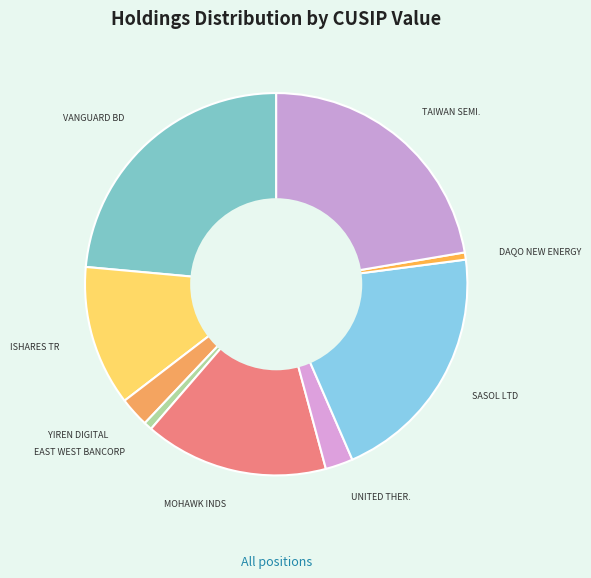

Is there a majority slice in this chart?

No